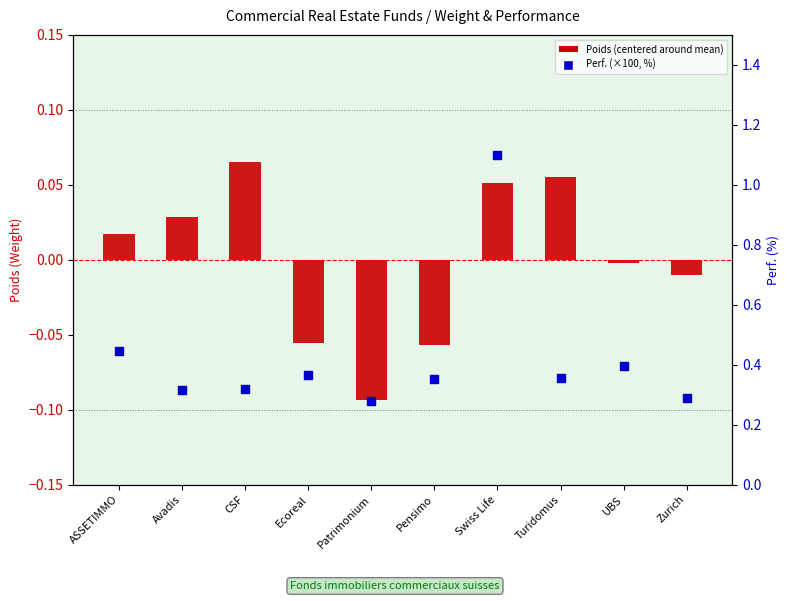

Which series has the largest Y range (max minus min)?

Perf. (%)